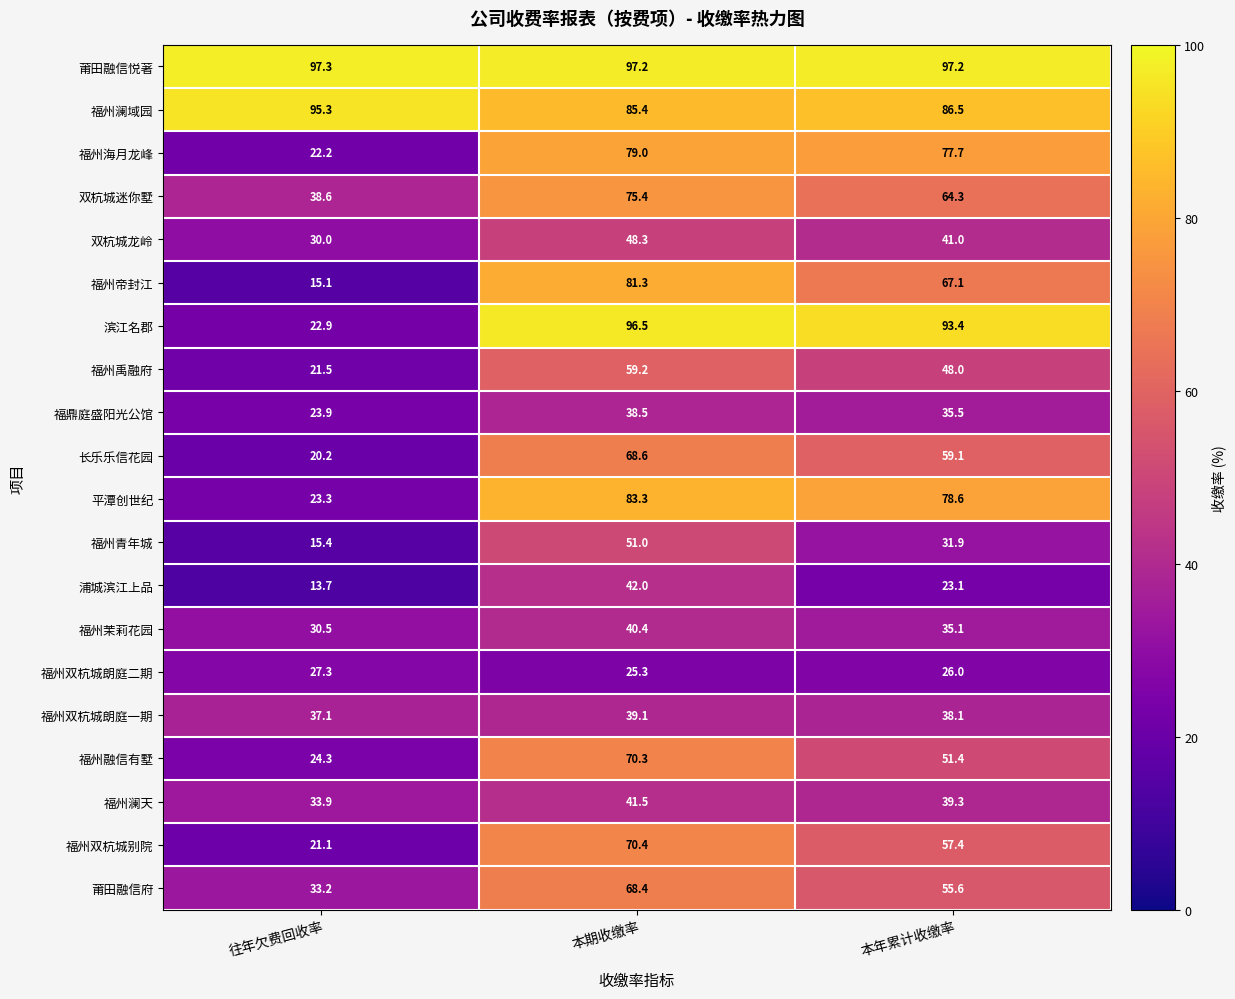

At which label does 福州澜域园 first exceed 86?

往年欠费回收率